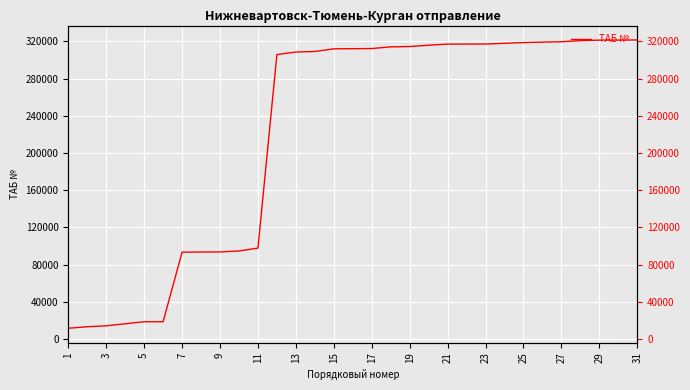

How many lines are shown in the chart?

1